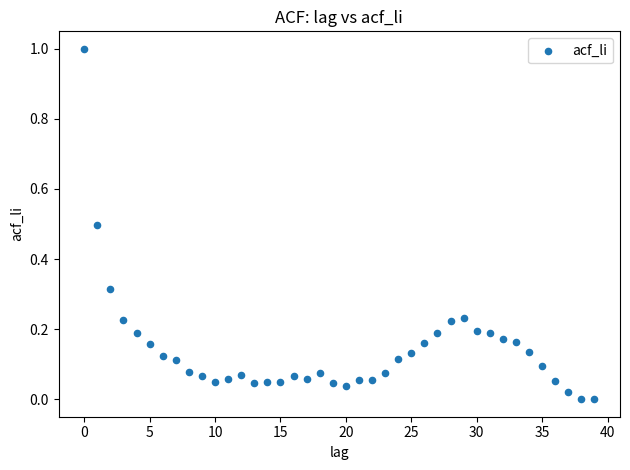

What is the range of Y values (max minus min)?

1.0